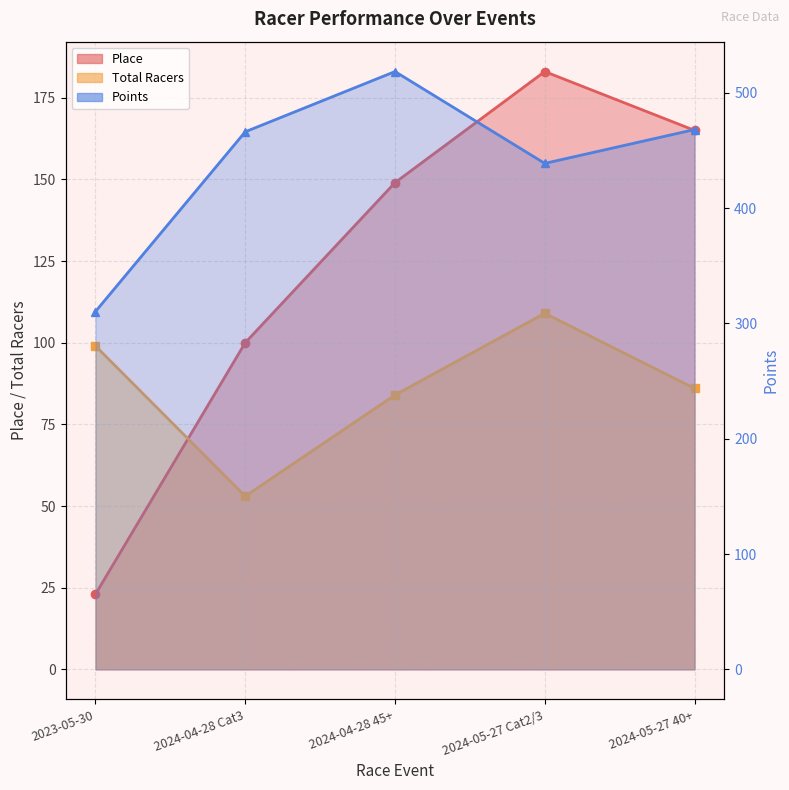

Rank the categories by Place value from lowest to highest.

2023-05-30, 2024-04-28 Cat3, 2024-04-28 45+, 2024-05-27 40+, 2024-05-27 Cat2/3